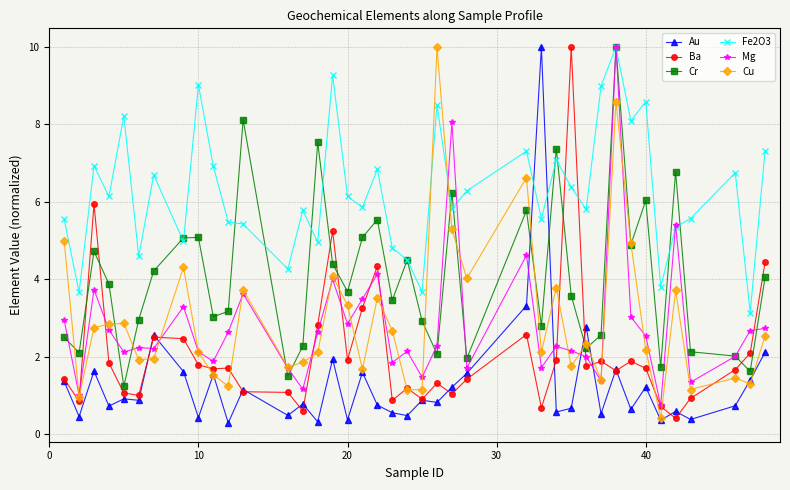

Which series has the largest total across all categories?

Fe2O3